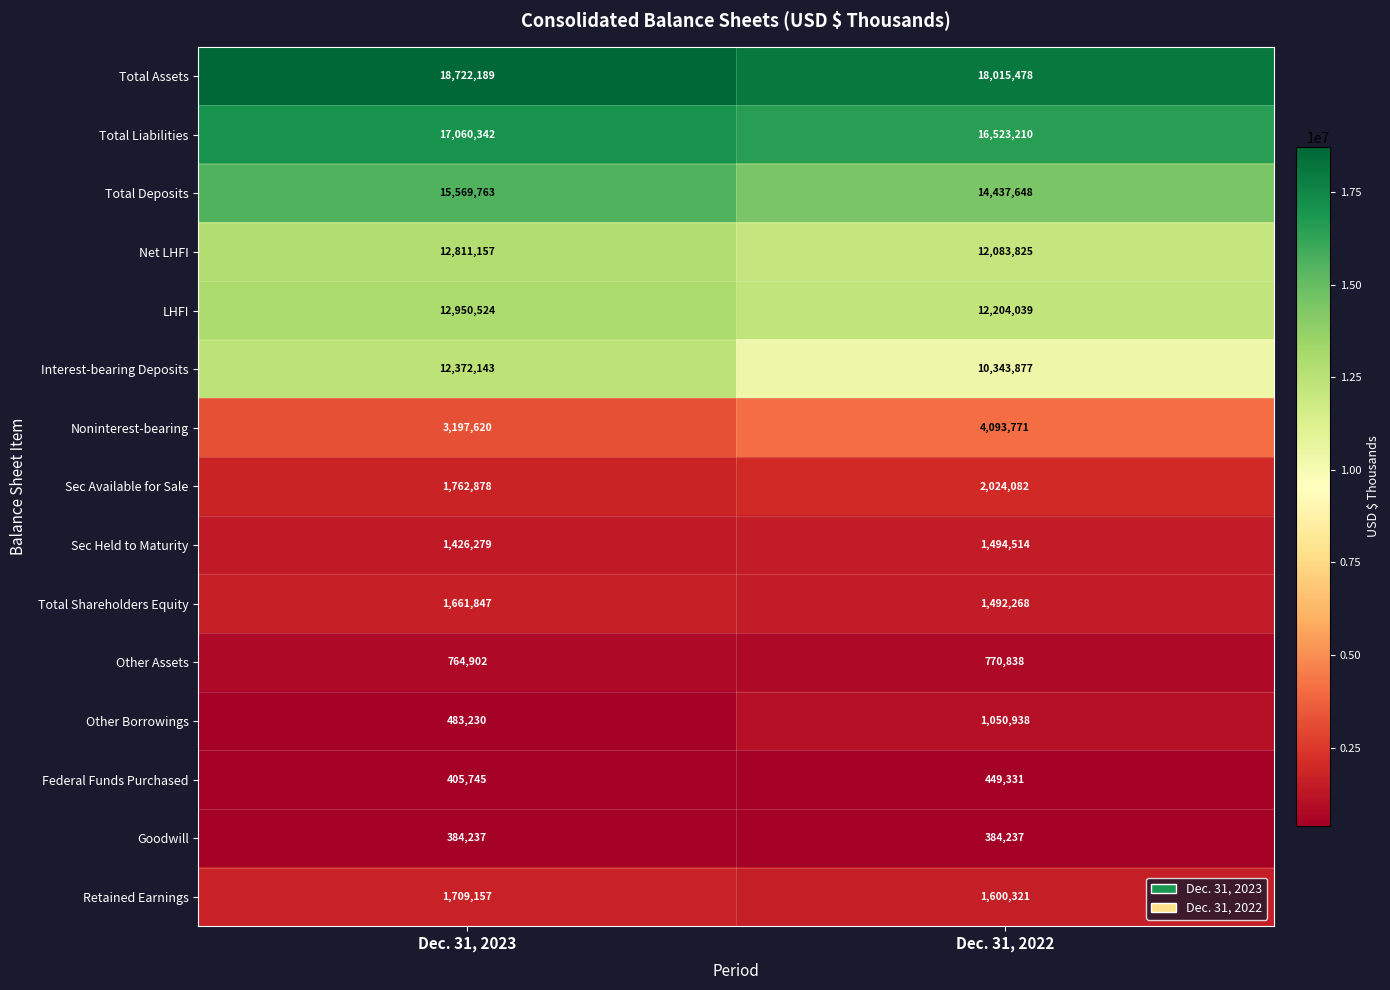

Which series has the largest total across all categories?

Total Assets